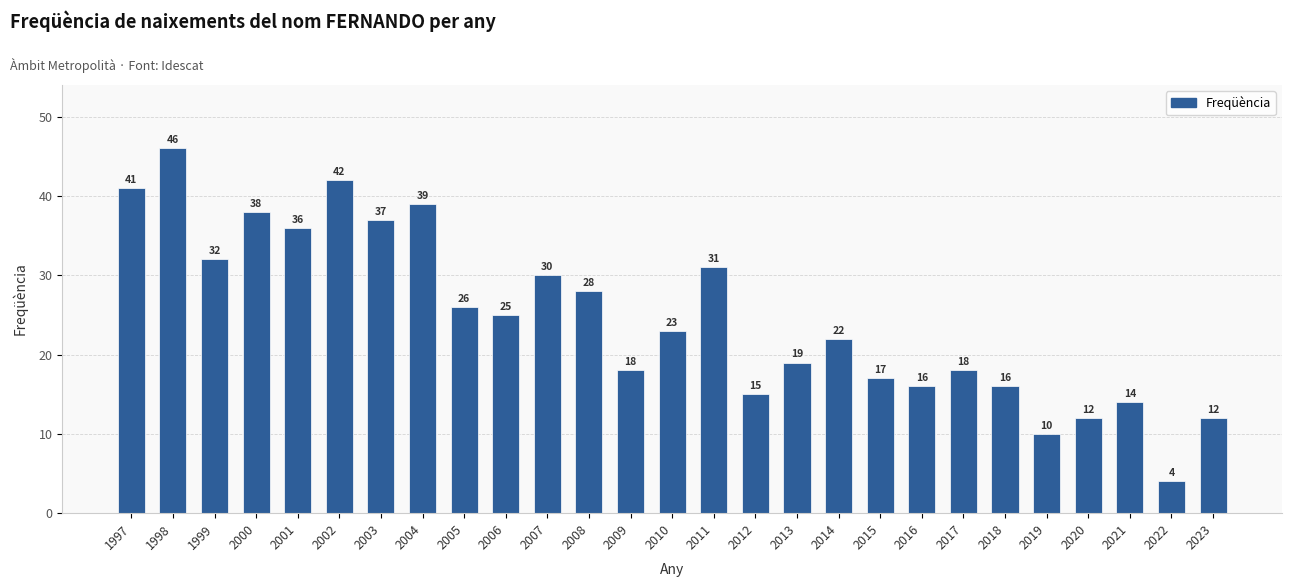

How many values are below 23?

13